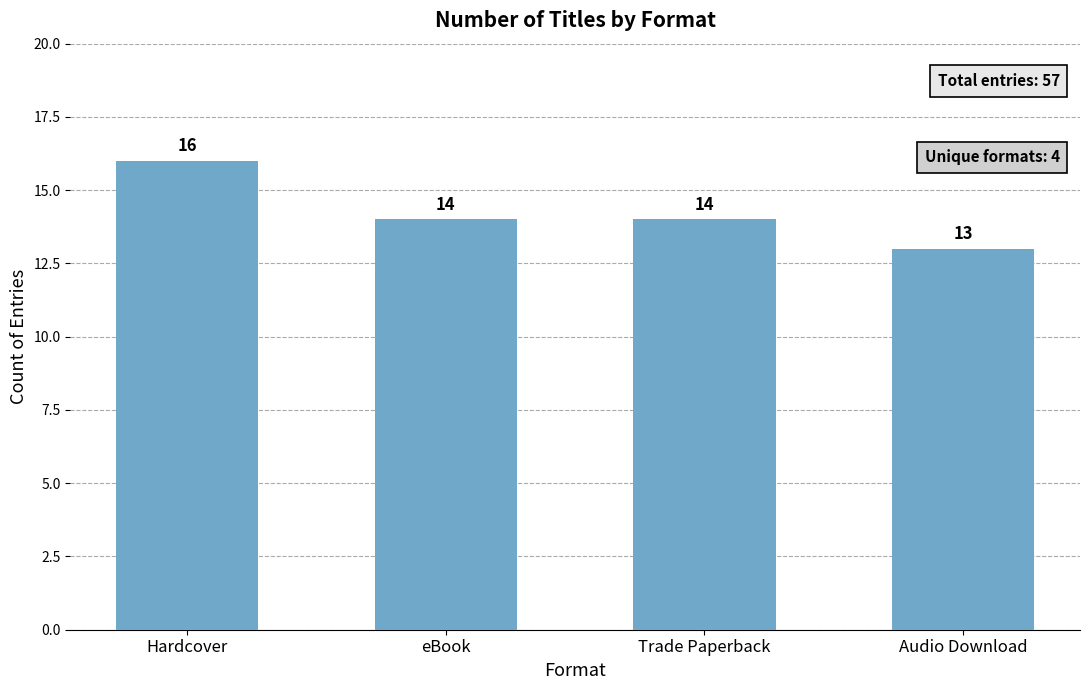

Read the value at eBook.

14